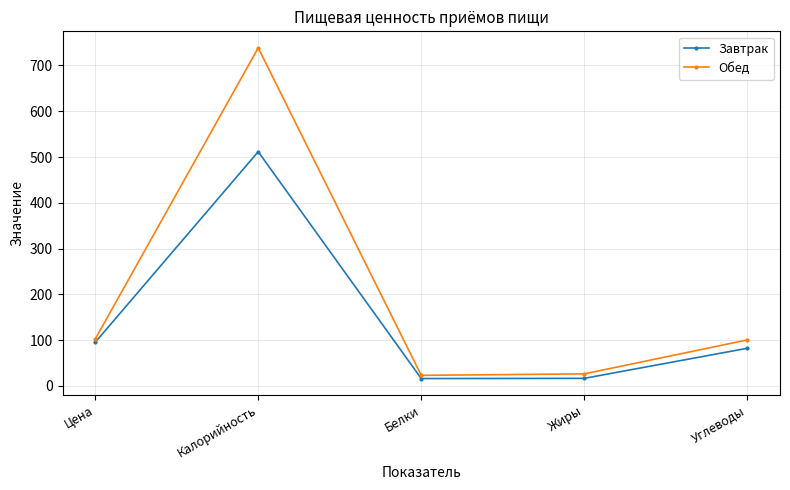

What is the difference between the highest and lowest values at Калорийность?

226.8